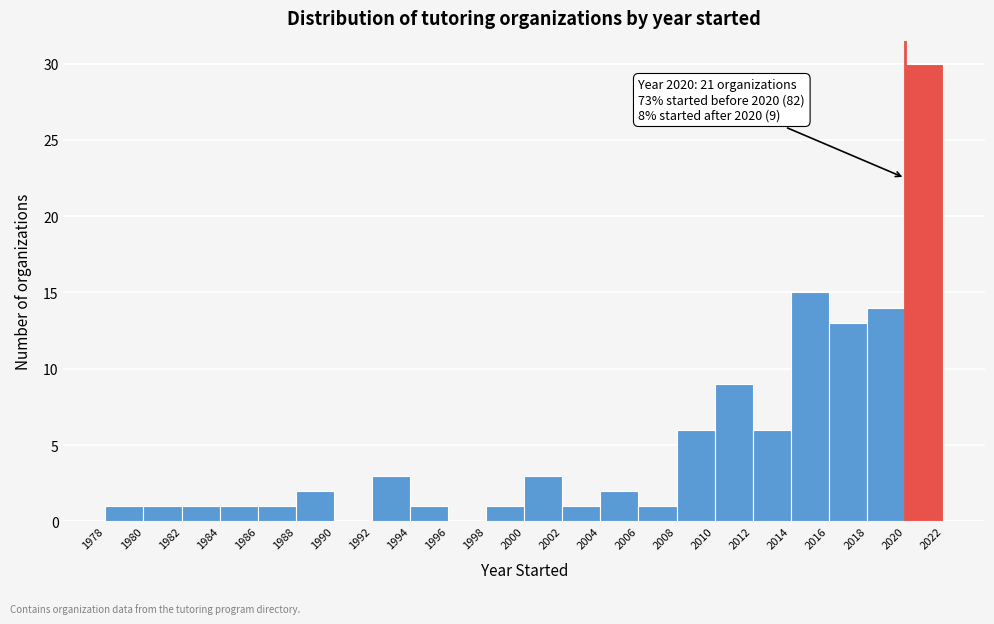

Over which range of the x-axis is the bar tallest?

2020 to 2022